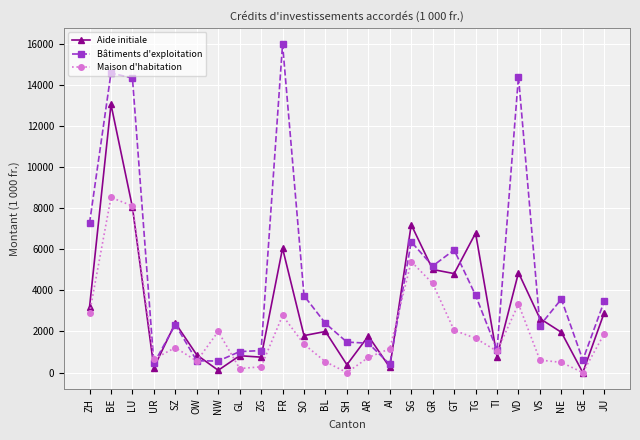

Rank the series by their maximum value, from lowest to highest.

Maison d'habitation, Aide initiale, Bâtiments d'exploitation